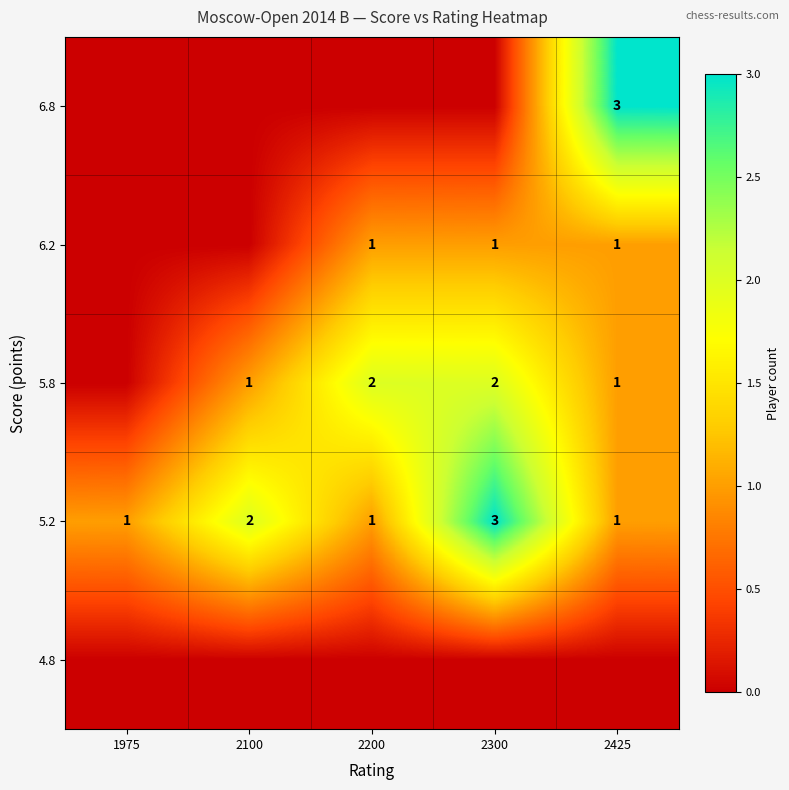

At which label is 5.2 closest to 2?

2100